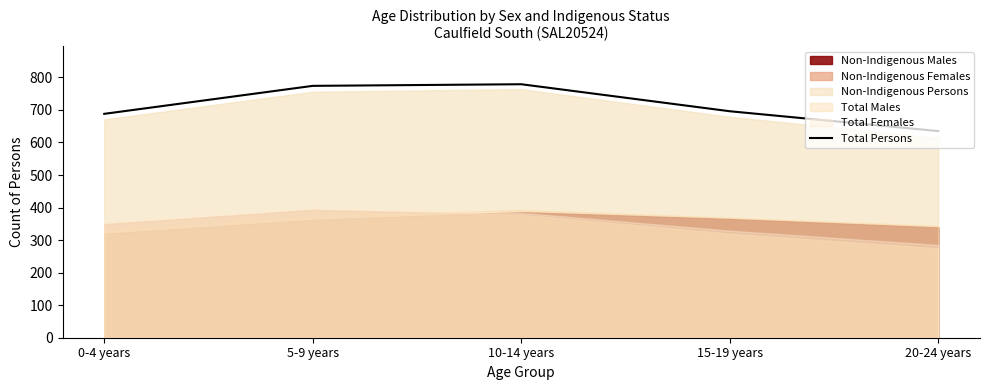

Rank the categories by value from lowest to highest.

20-24 years, 0-4 years, 15-19 years, 5-9 years, 10-14 years